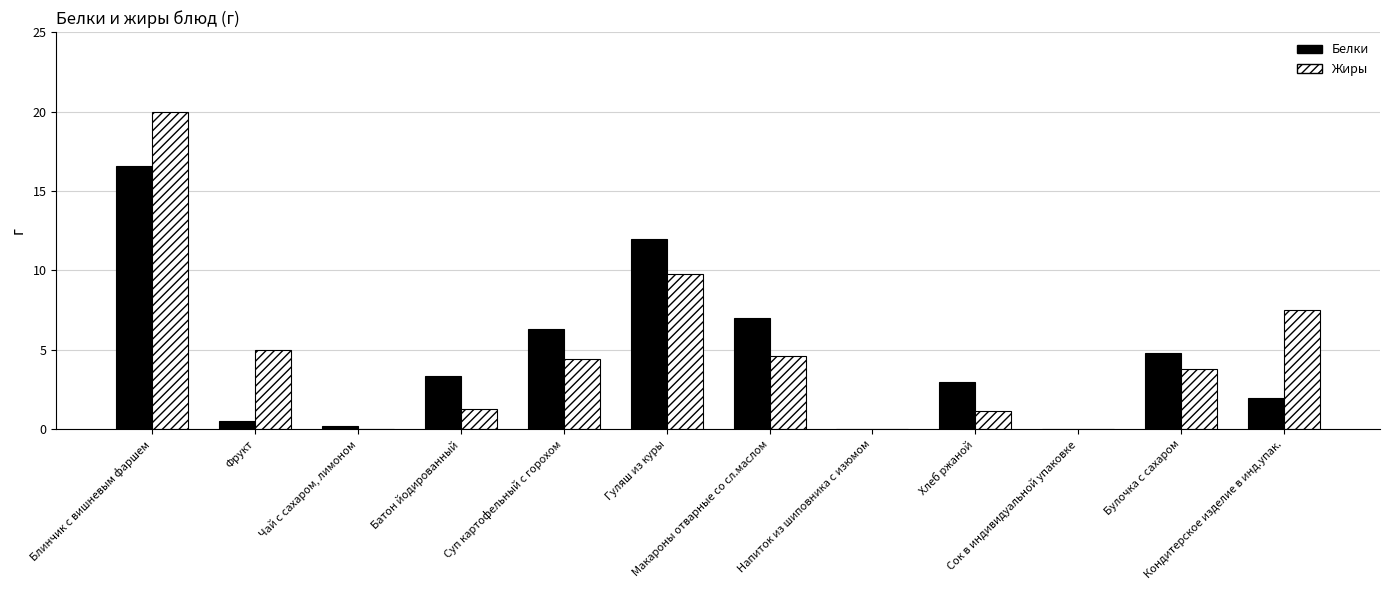

True or false: Жиры has a value of 12.7 at Напиток из шиповника с изюмом.

False